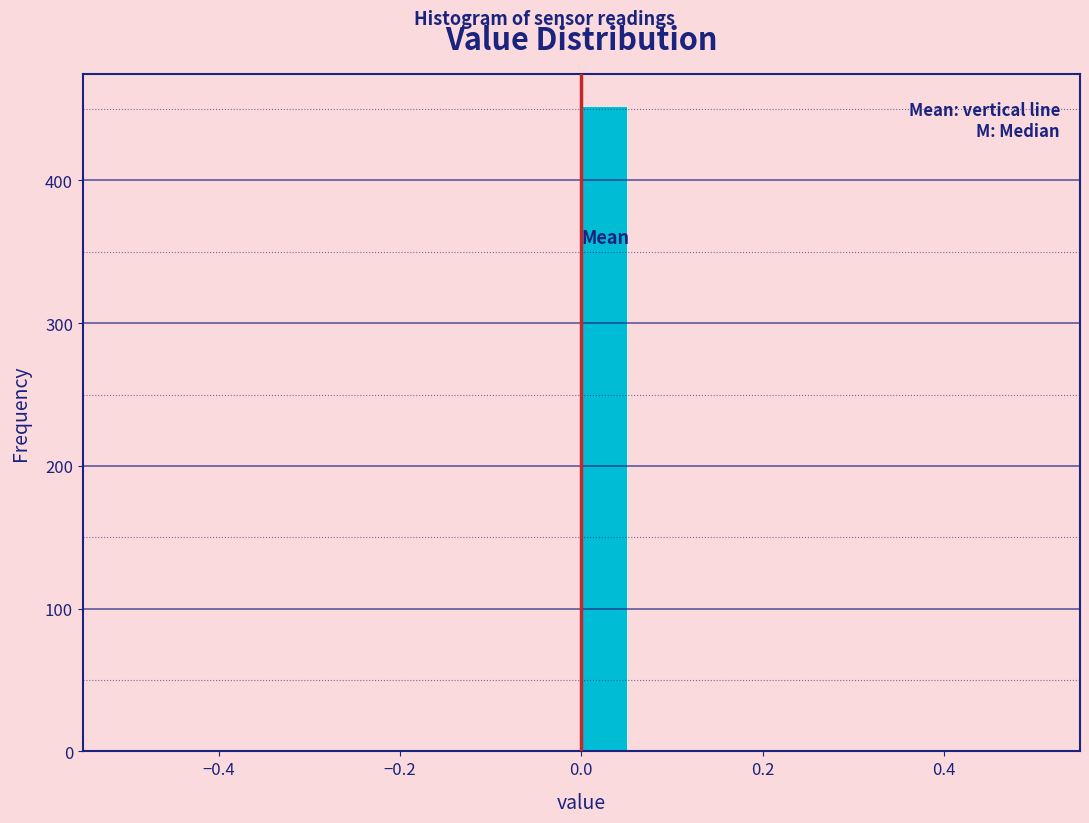

Around what value on the x-axis is the tallest bar? Give the approximate position of its centre, as read against the axis.

0.02